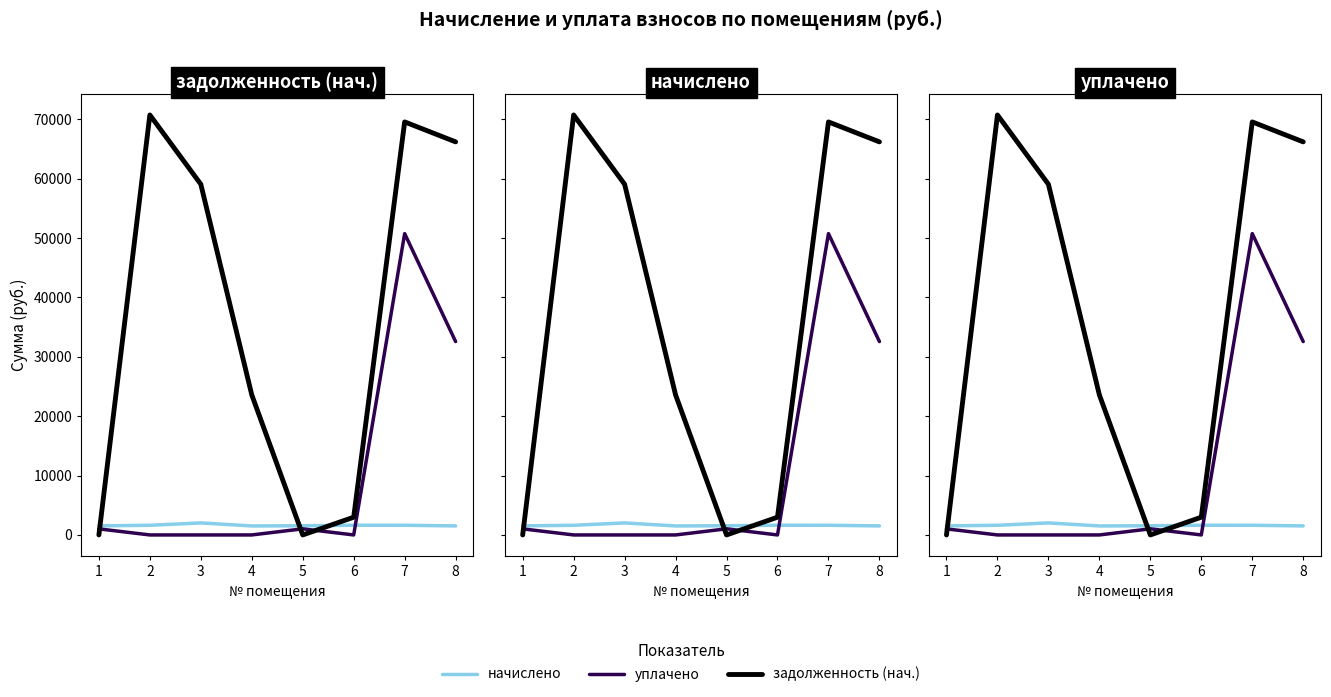

Reading right to left, what are all the values shown in this chart?

начислено: 8=1522.6	7=1627.5	6=1632.6	5=1545.6	4=1514.9	3=2024.2	2=1625.0	1=1532.8
уплачено: 8=32557.1	7=50732.3	6=0.0	5=1030.4	4=0.0	3=0.0	2=0.0	1=1021.9
задолженность (нач.): 8=66178.4	7=69538.0	6=2986.3	5=0.0	4=23582.2	3=59042.2	2=70710.9	1=0.0